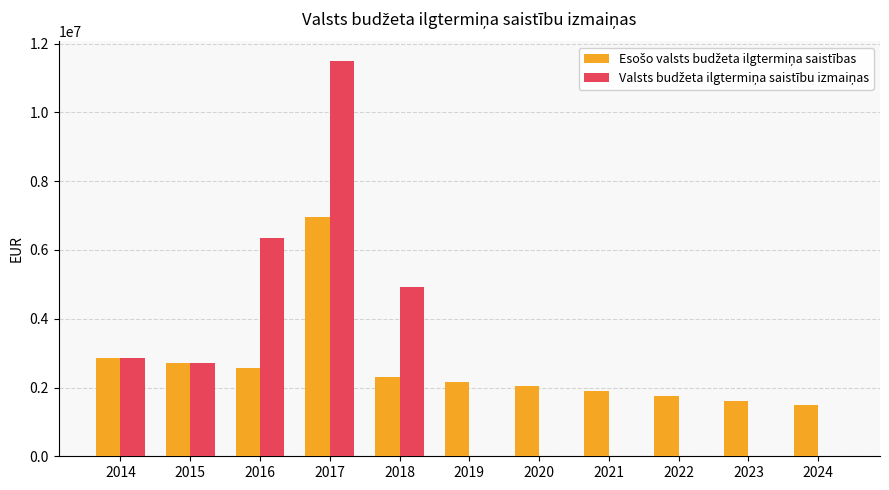

At which category is the sum across all series the highest?

2017